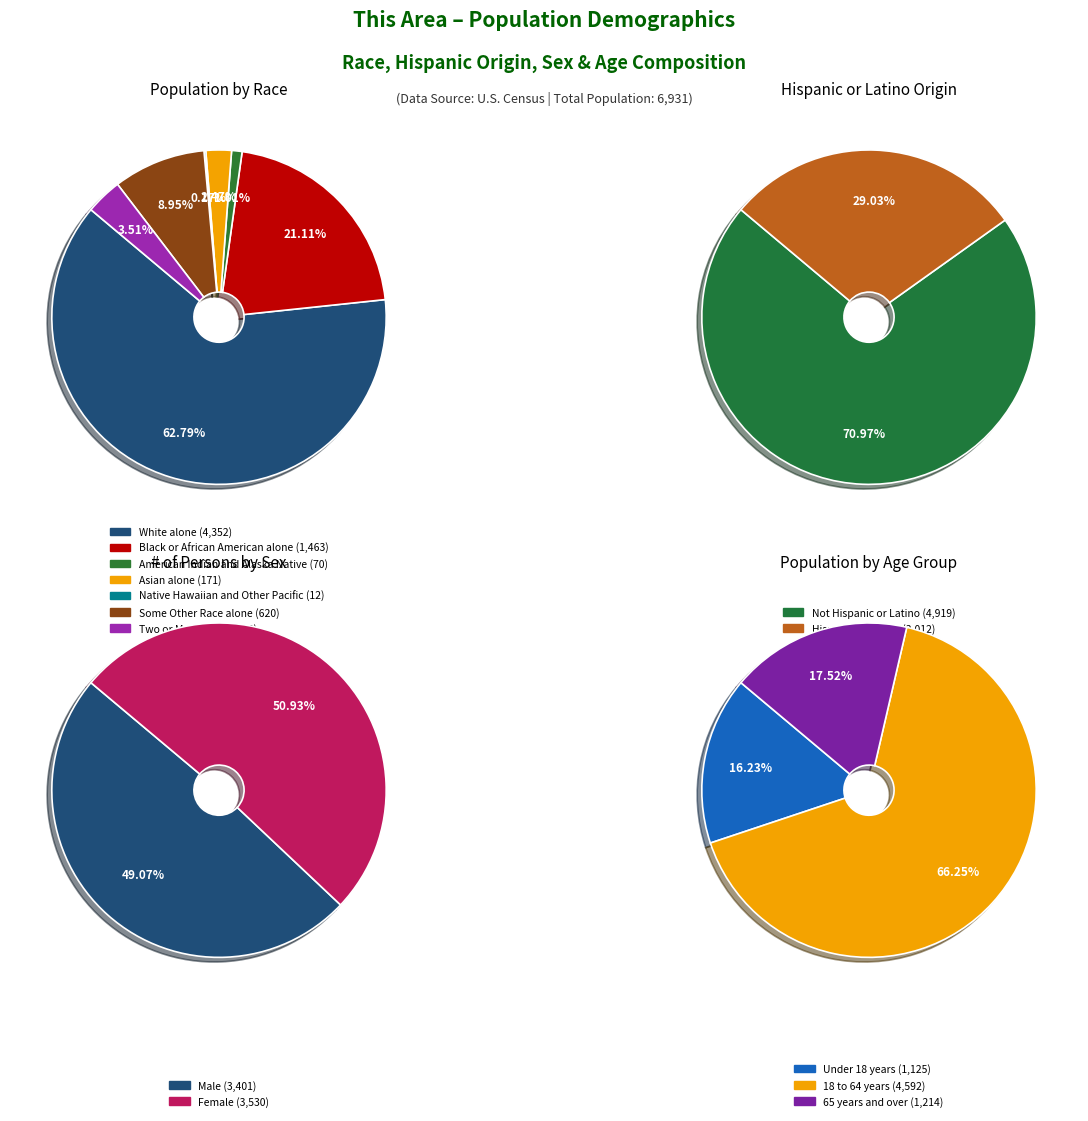

Combined, do Two or More Races and Native Hawaiian and Other Pacific account for over 50%?

No